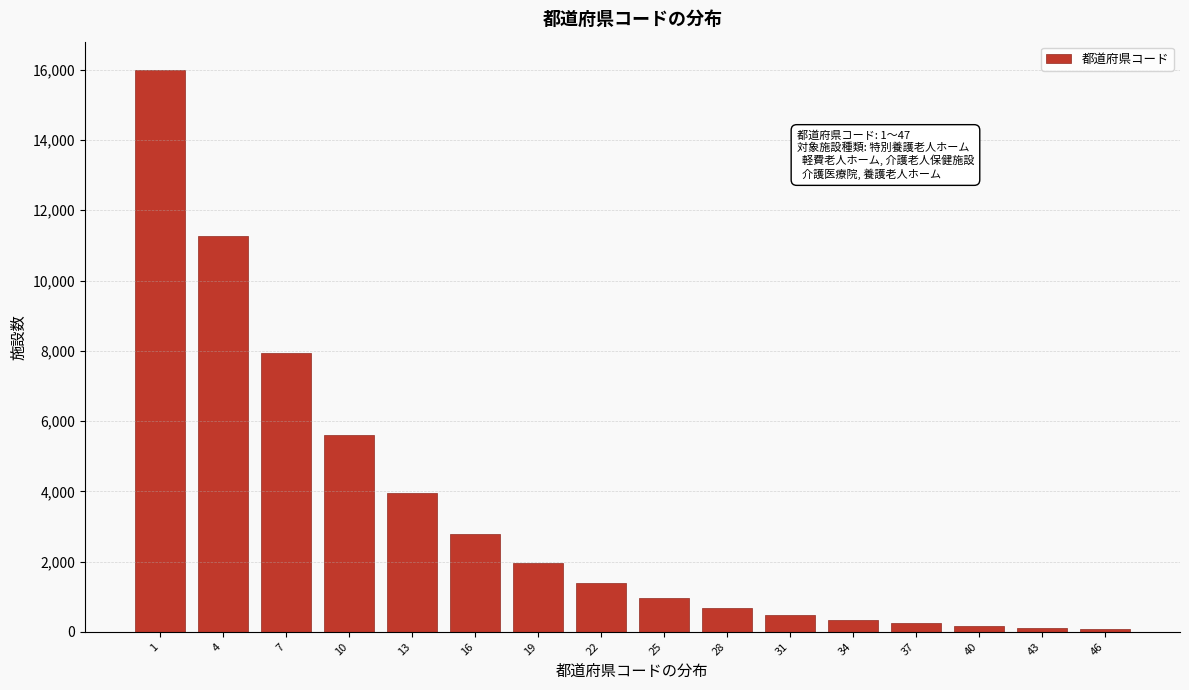

What is the maximum value shown in the chart?

16000